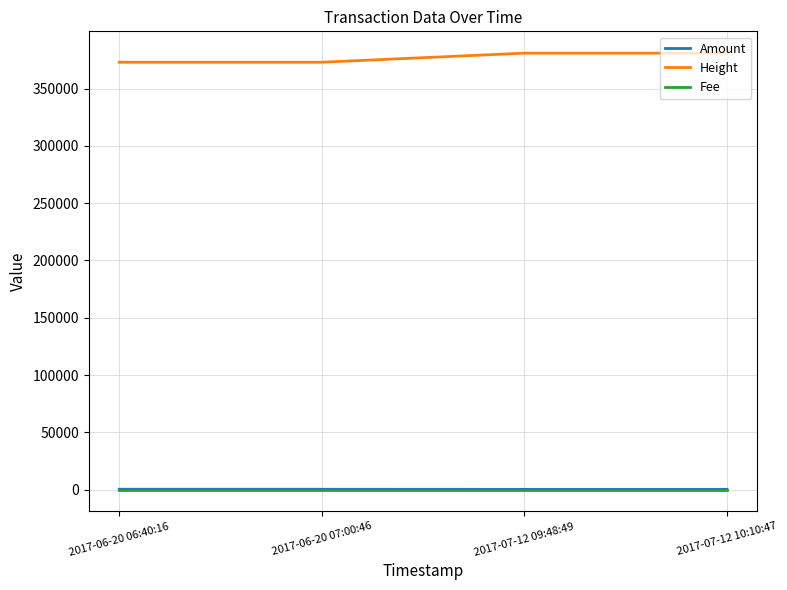

The value of Height at 2017-06-20 07:00:46 is 373033.0. True or false?

True